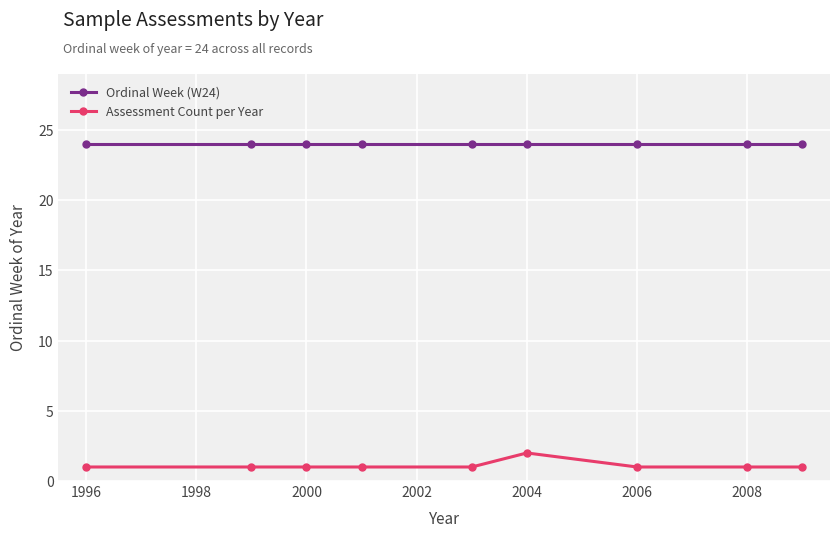

What is the value of the Ordinal Week (W24) point at the 2nd from the left?

24